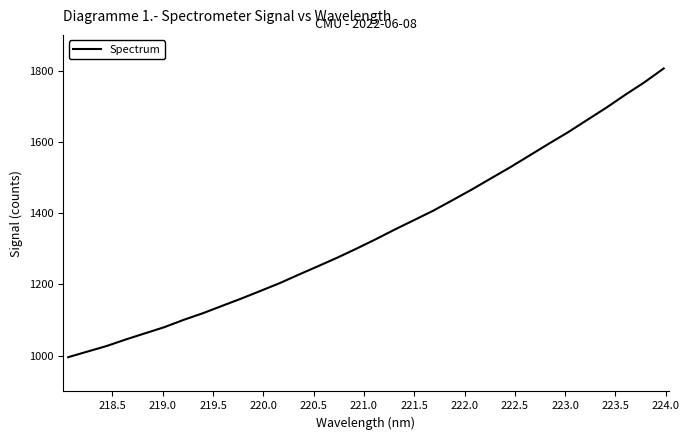

What is the difference between the maximum and minimum values?

809.8